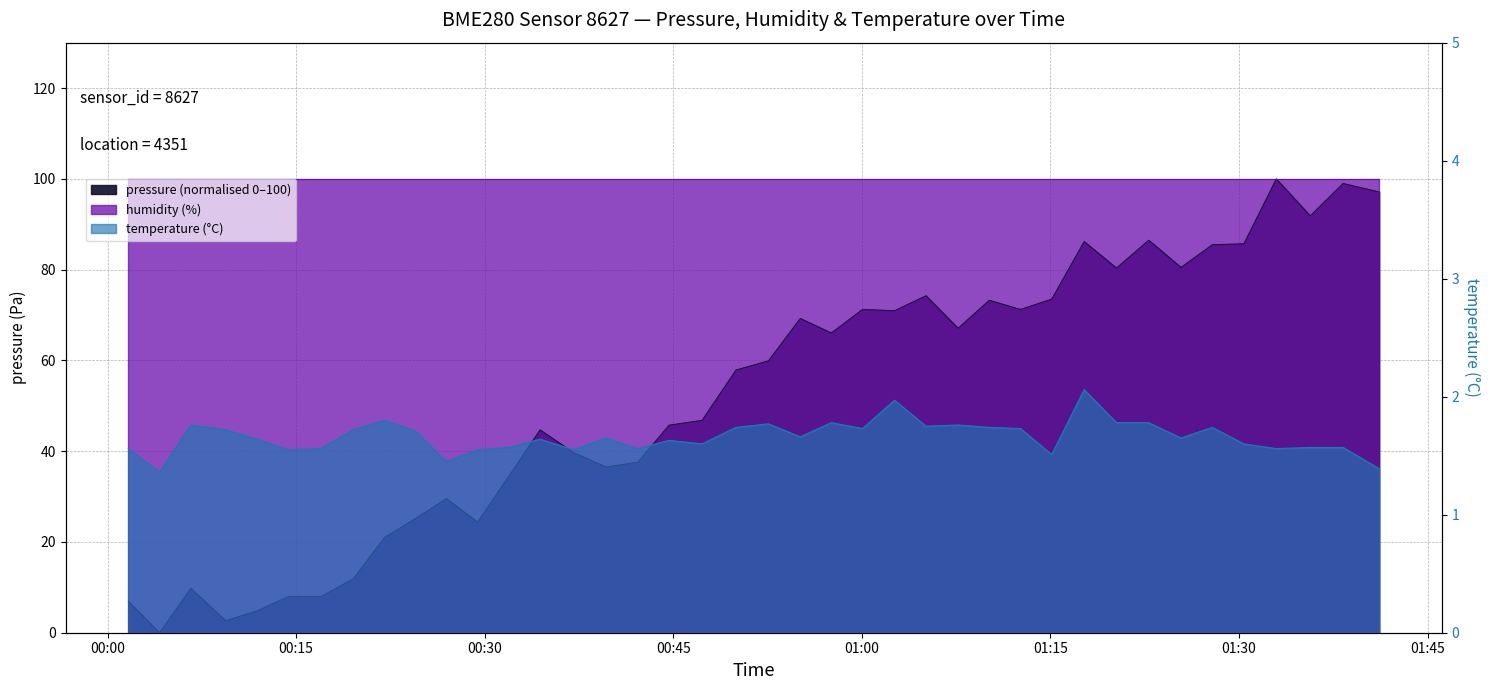

Reading left to right, what are all the values shown in this chart?

pressure: 6.9	0.0	9.8	2.7	4.8	8.0	8.0	11.9	21.0	25.2	29.6	24.4	34.6	44.7	39.7	36.5	37.6	45.7	46.8	57.9	59.9	69.3	66.0	71.2	71.0	74.3	67.1	73.3	71.2	73.5	86.2	80.4	86.5	80.5	85.5	85.7	100.0	91.9	99.0	97.1
temperature: 1.6	1.4	1.8	1.7	1.6	1.6	1.6	1.7	1.8	1.7	1.4	1.6	1.6	1.6	1.6	1.6	1.6	1.6	1.6	1.7	1.8	1.7	1.8	1.7	2.0	1.8	1.8	1.7	1.7	1.5	2.1	1.8	1.8	1.6	1.7	1.6	1.6	1.6	1.6	1.4